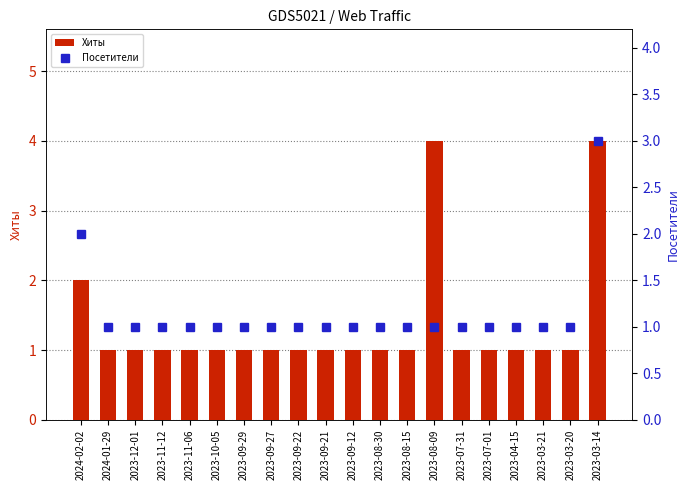

Count the Посетители values in the range 1 to 2.

19